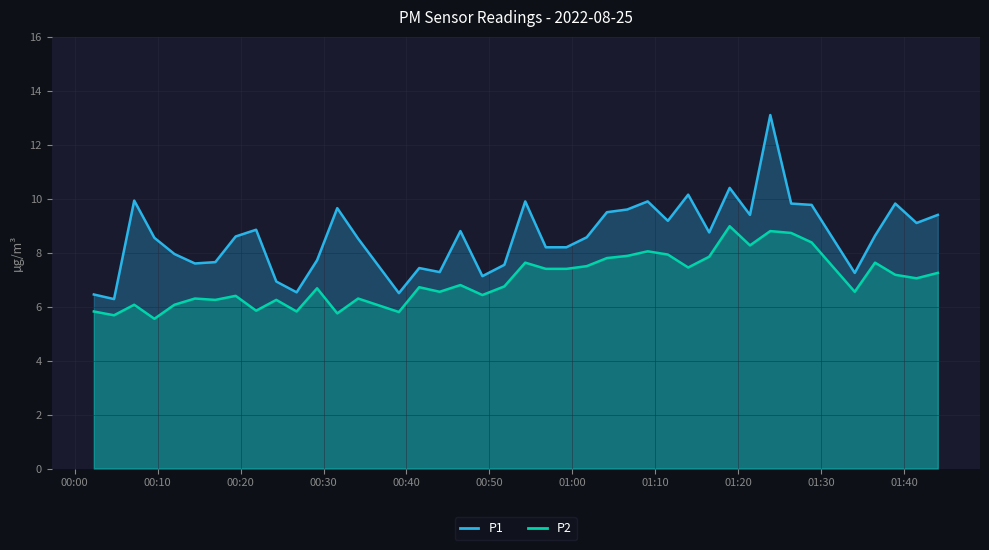

True or false: P1 and P2 cross at least once.

False